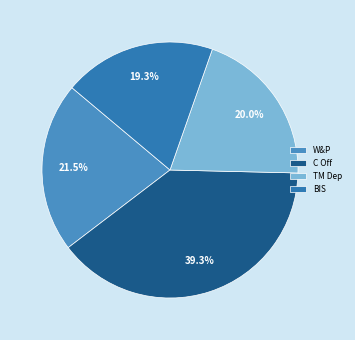

How many segments does this pie chart have?

4